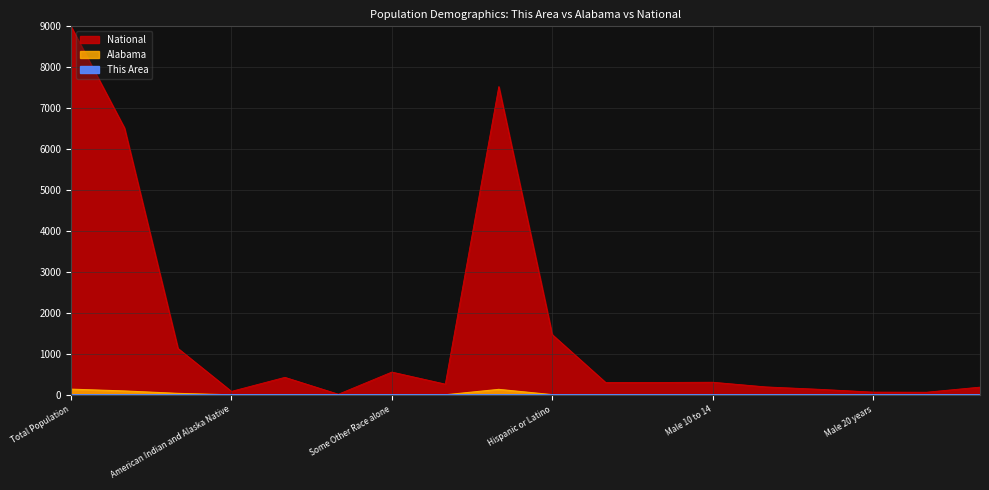

Rank the series at Male 21 years from lowest to highest value.

This Area, Alabama, National